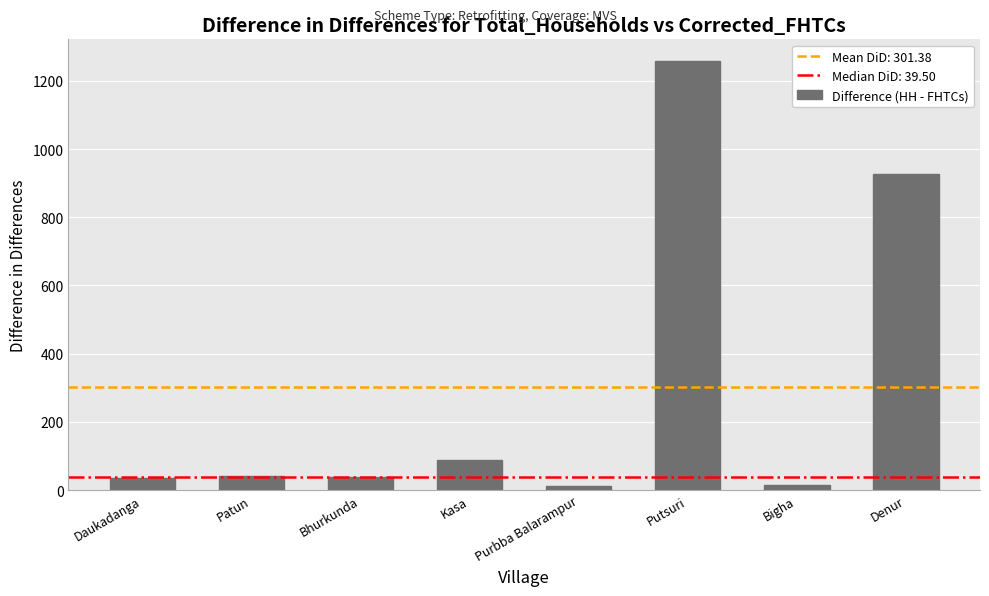

Which category has the highest value across all series?

Putsuri